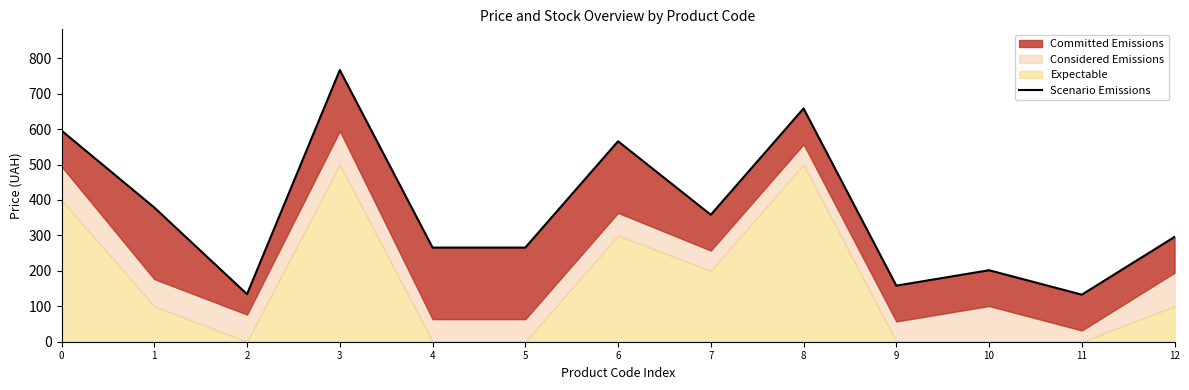

Does the chart display data point markers on the line(s)?

No